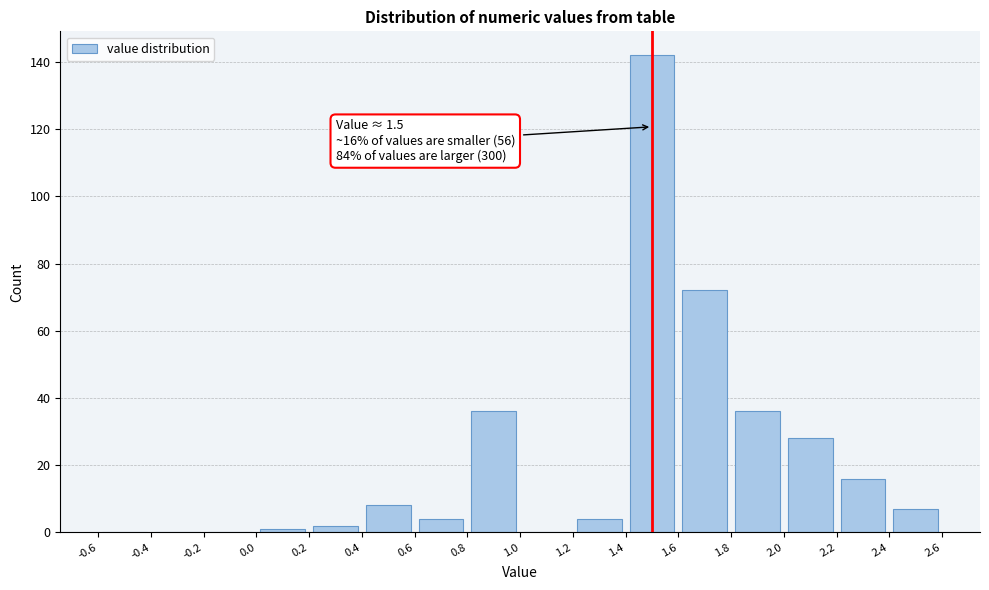

Which range on the x-axis has the tallest bar?

1.4 to 1.6